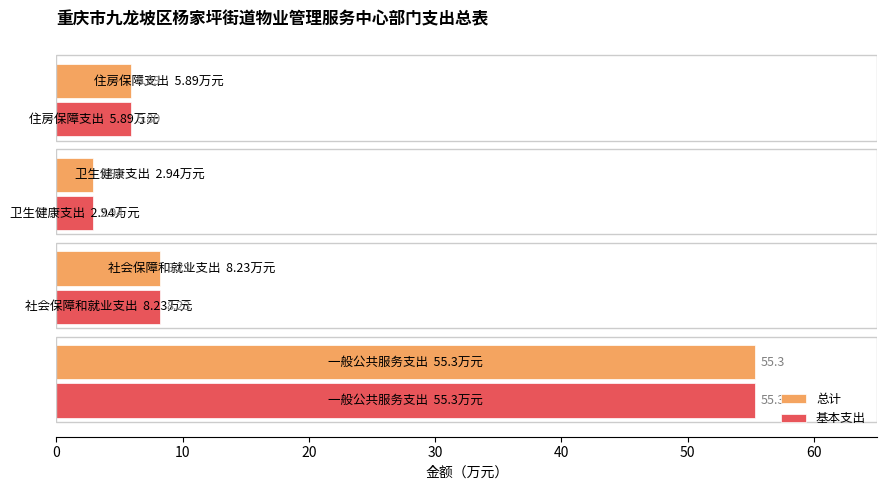

What is the average value of the 基本支出 series?

18.1